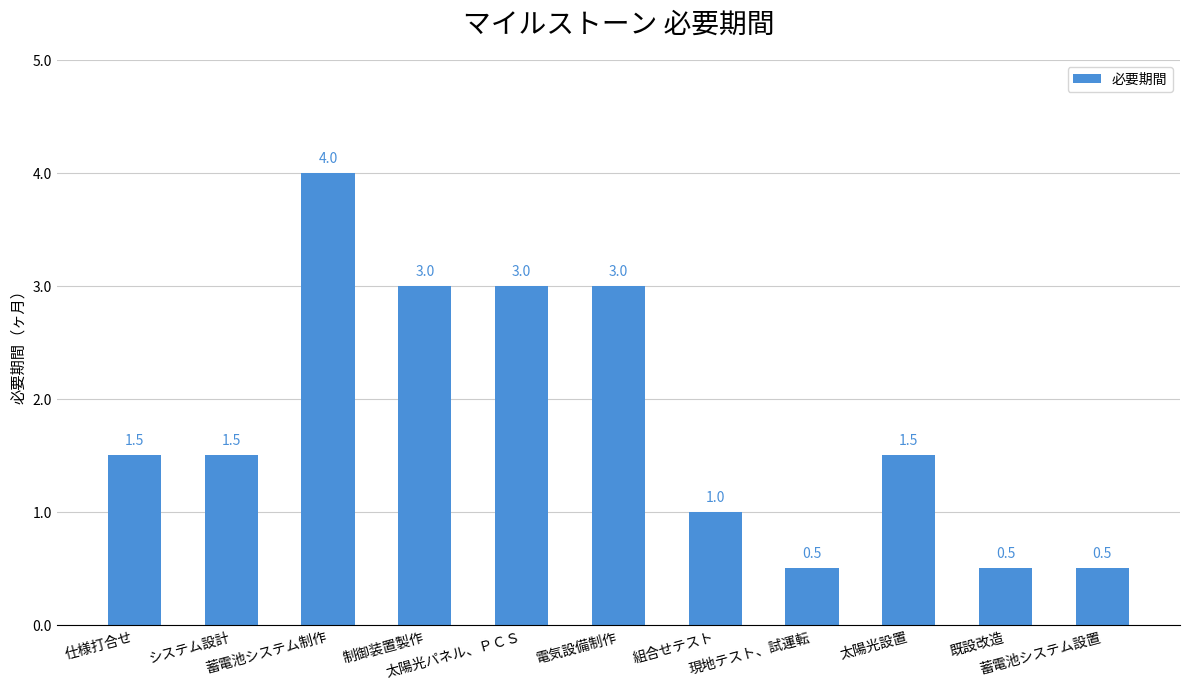

True or false: the data shows 3.0 at 太陽光パネル、ＰＣＳ.

True